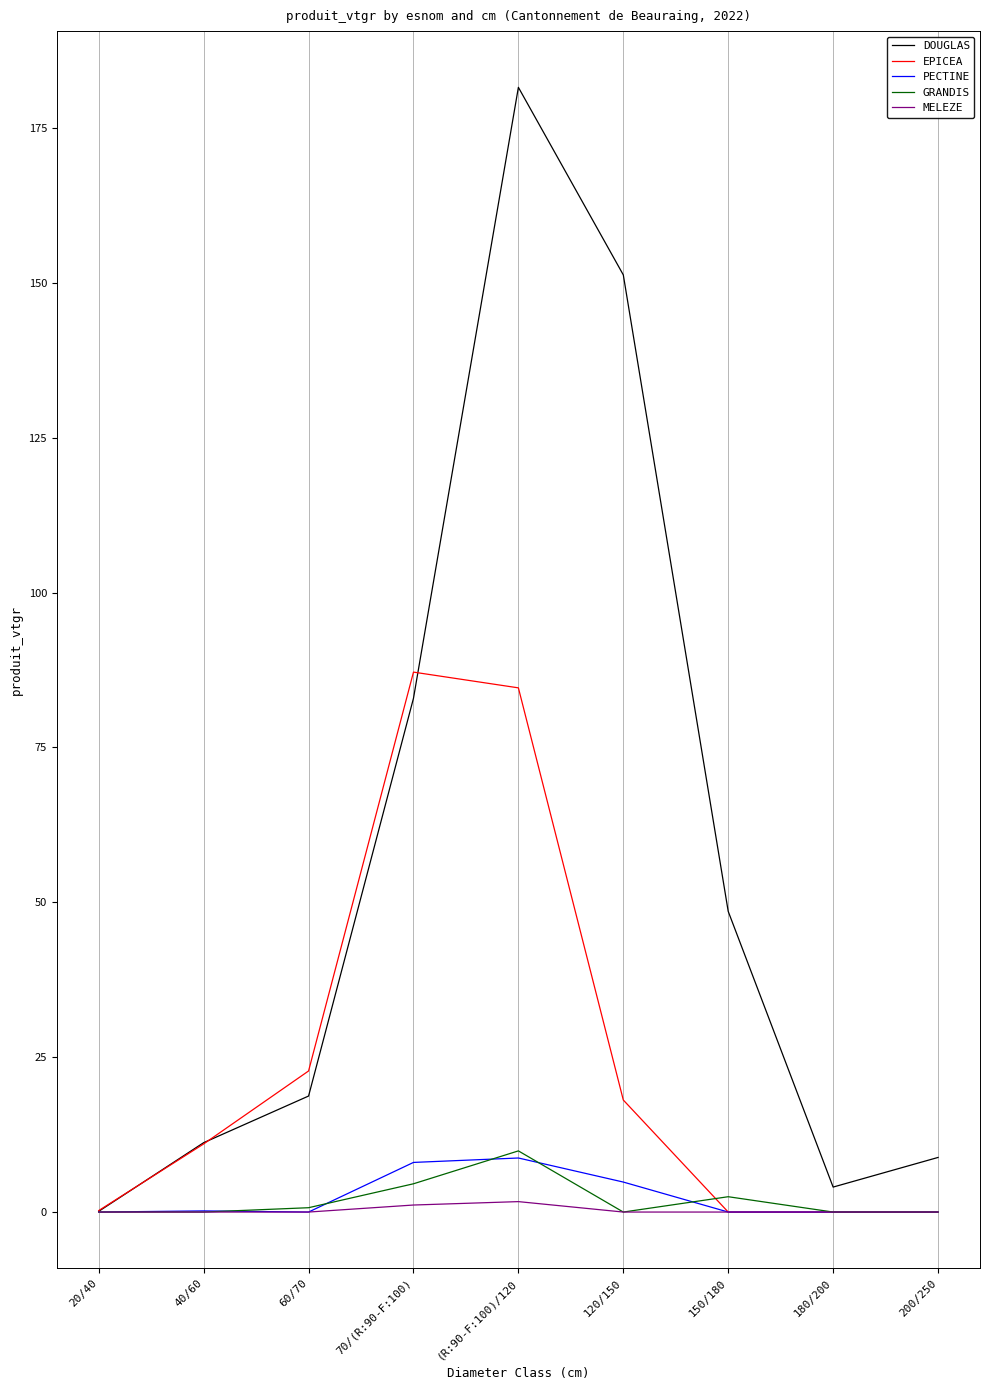

True or false: EPICEA has a value of 4.8 at 40/60.

False